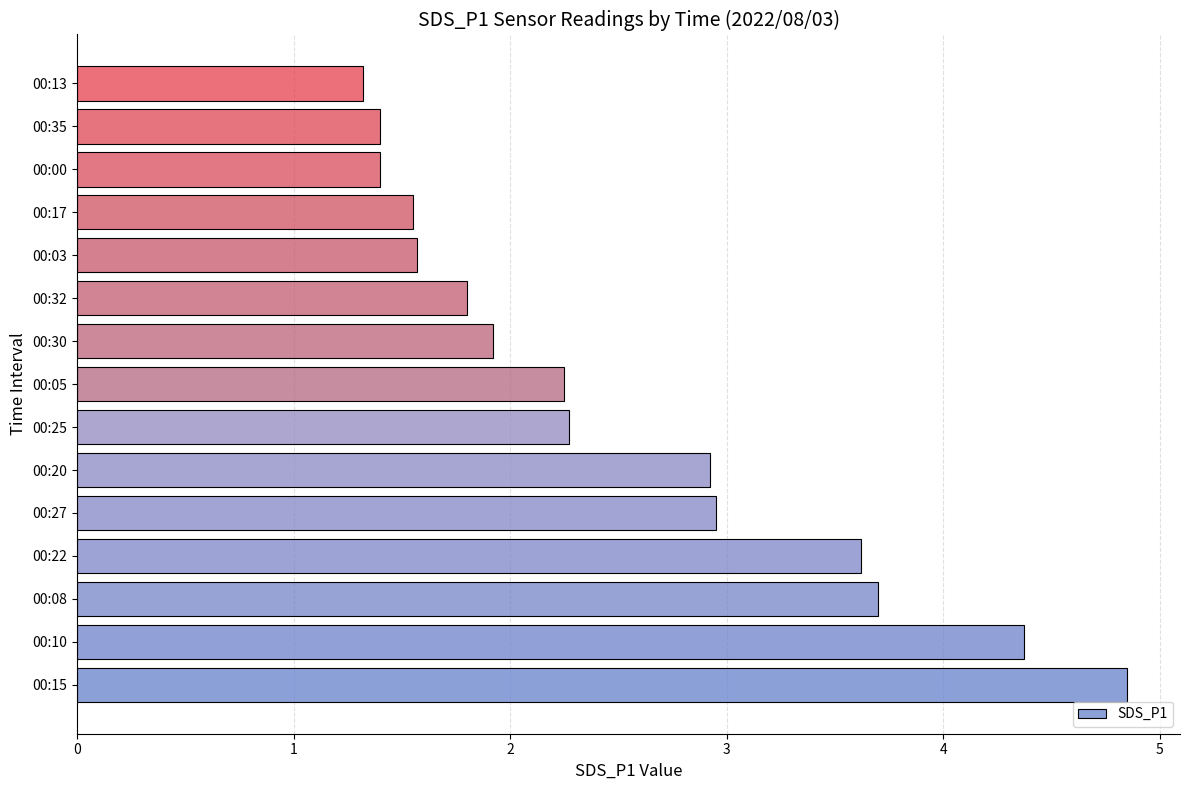

The chart shows a value of 6.7 at 00:10. True or false?

False